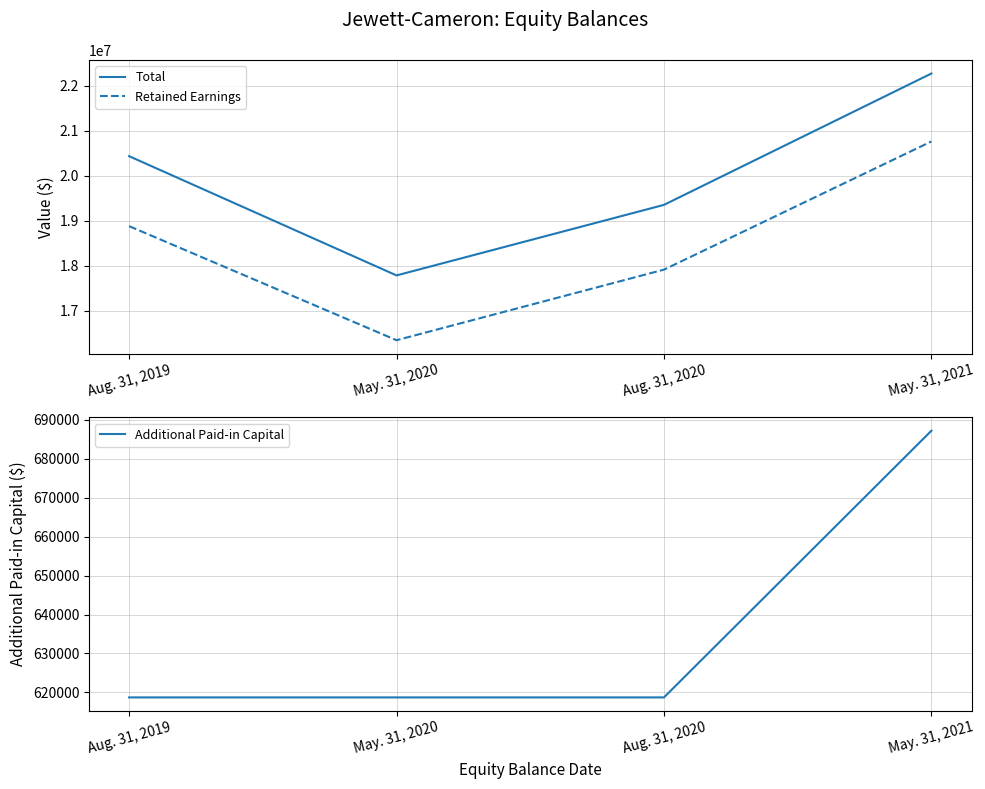

Which category has the highest value across all series?

May. 31, 2021